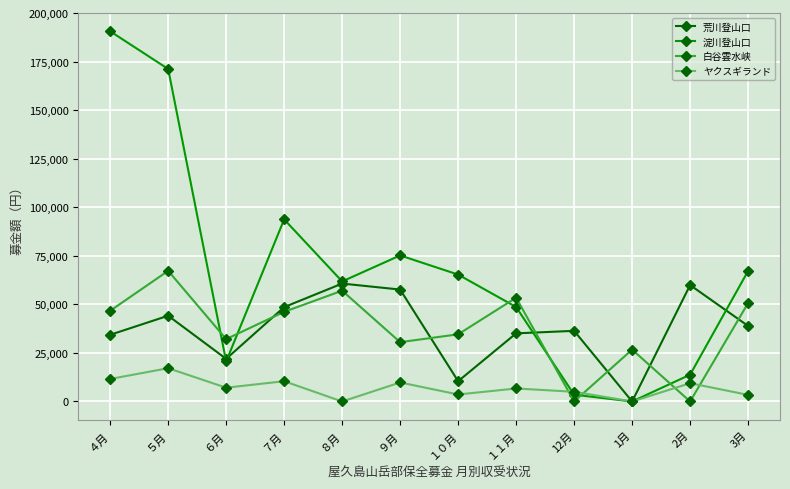

What is the value of the 荒川登山口 point at the 2nd from the left?

44159